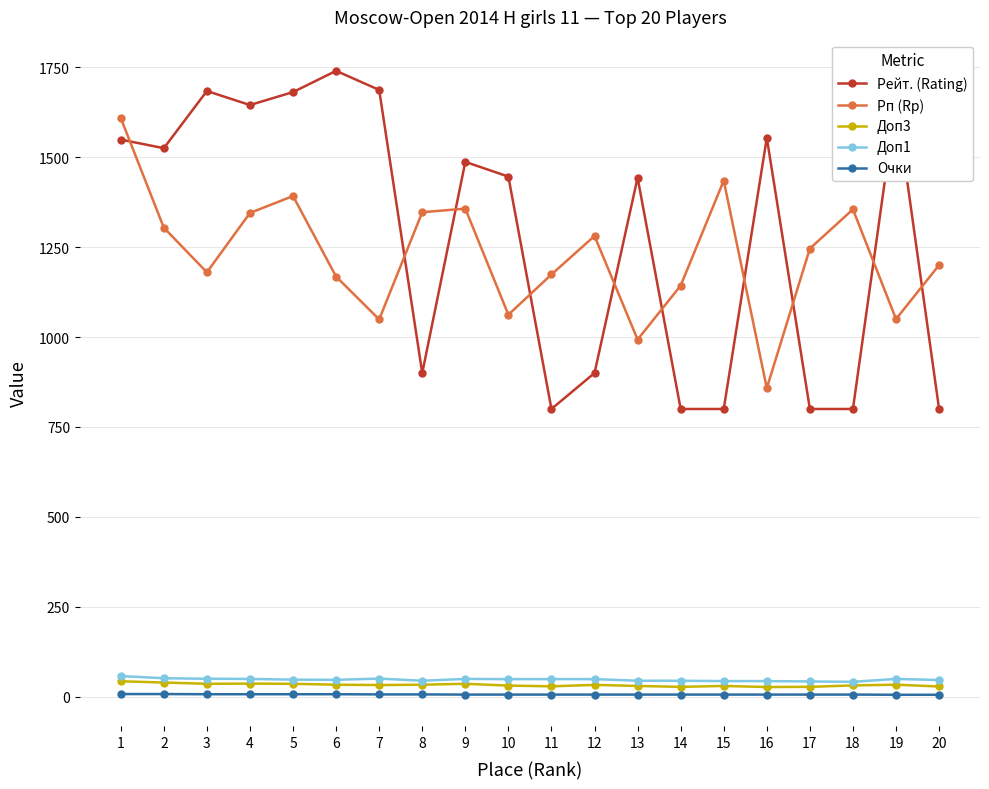

Which series has the widest spread of values?

Рейт. (Rating)